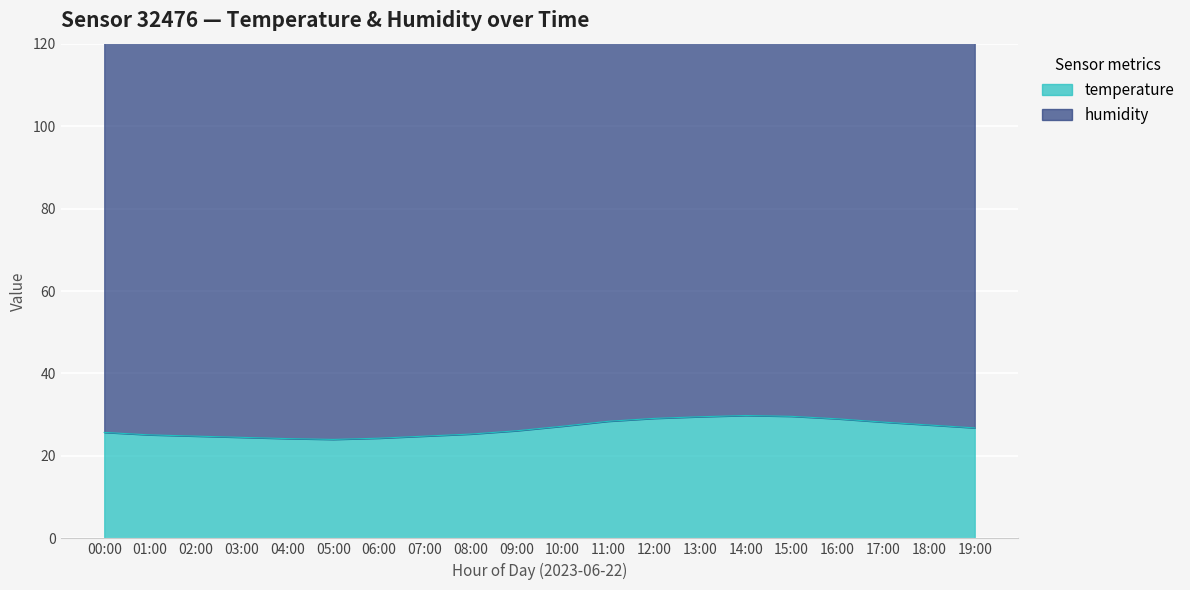

How many values are below 26?

9